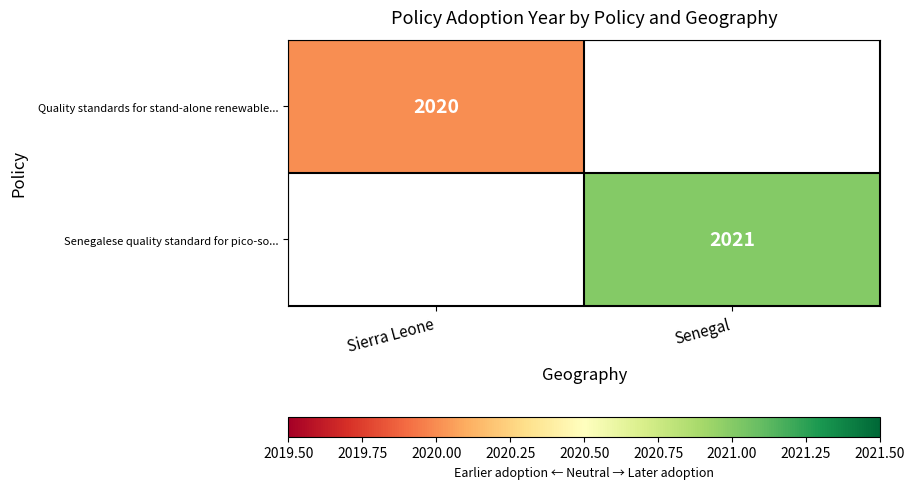

The value of Quality standards for stand-alone renewable... at Sierra Leone is 3120.2. True or false?

False